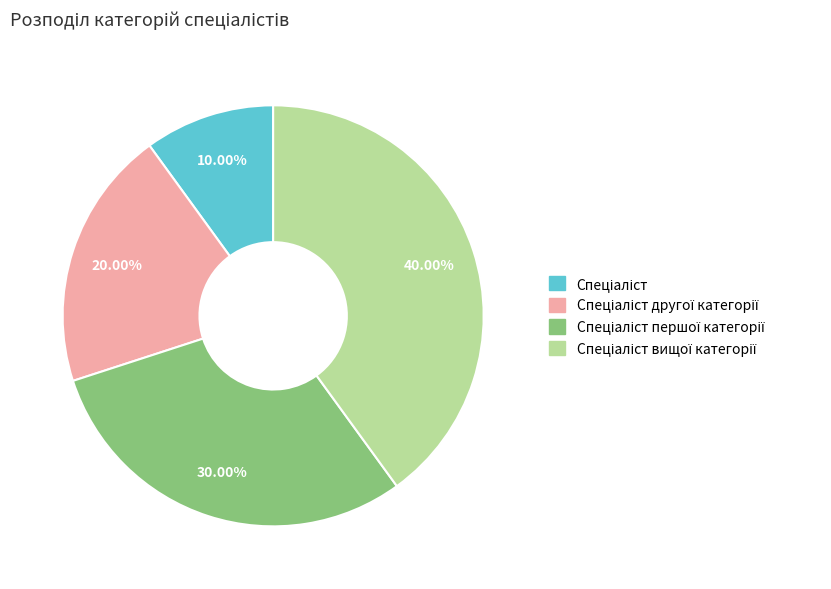

Count the number of slices in the pie.

4